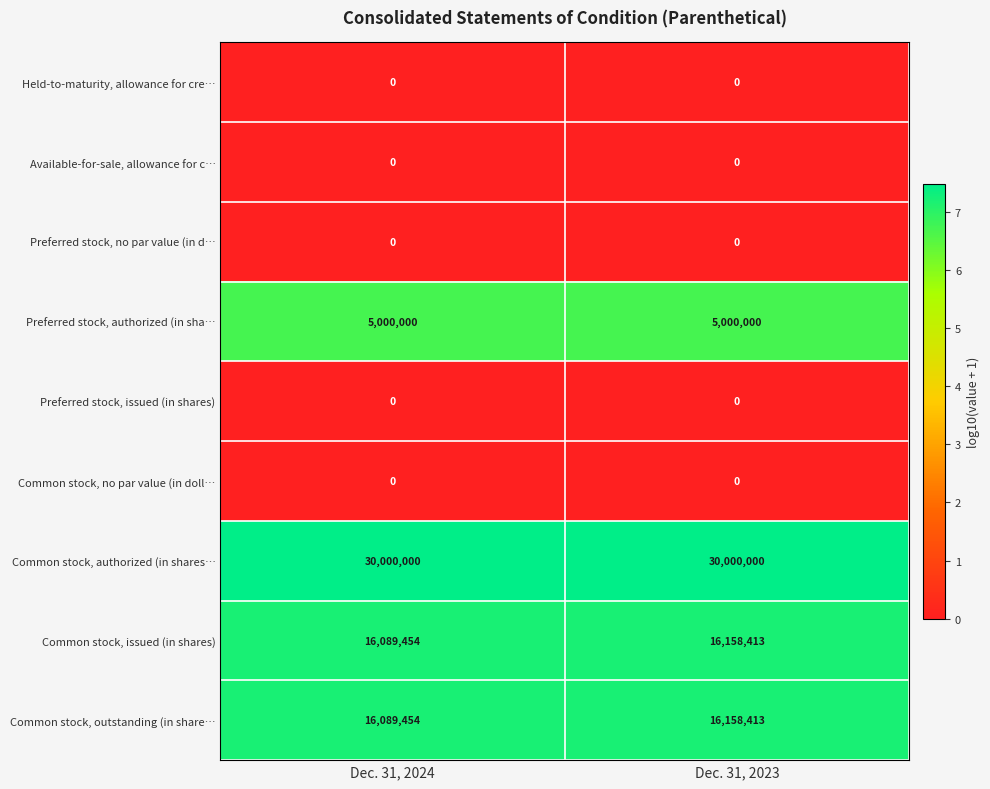

What is the difference between the highest and lowest values at Dec. 31, 2023?

30000000